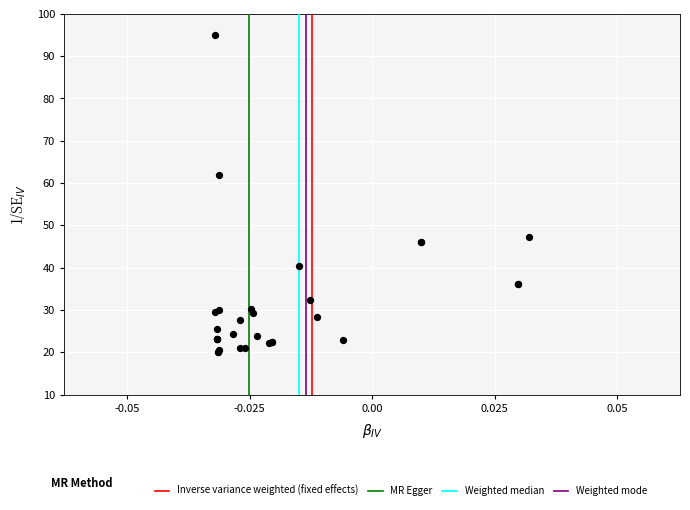

What Y value in the scatter plot is closest to 57?

61.9